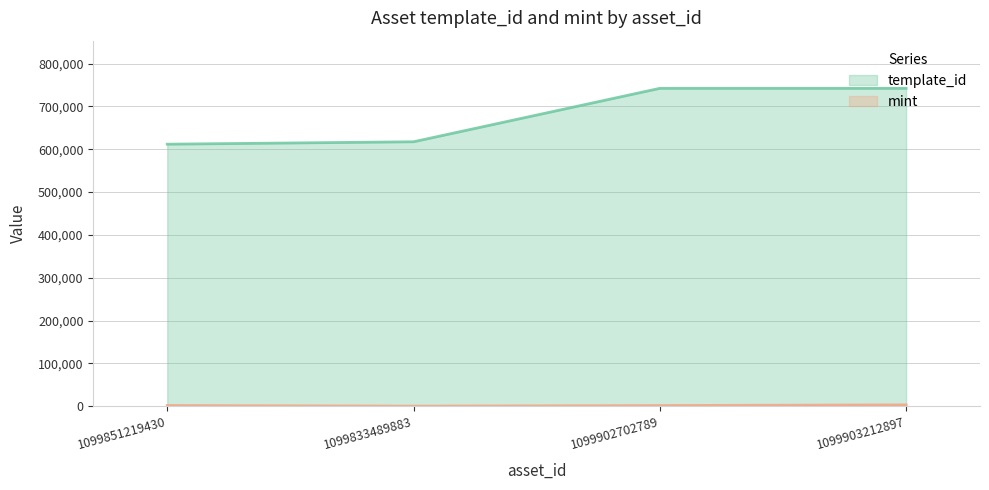

Reading left to right, transcribe all the data shown in this chart.

template_id: 1099851219430=611865	1099833489883=617504	1099902702789=742308	1099903212897=742319
mint: 1099851219430=1559	1099833489883=84	1099902702789=1454	1099903212897=2994